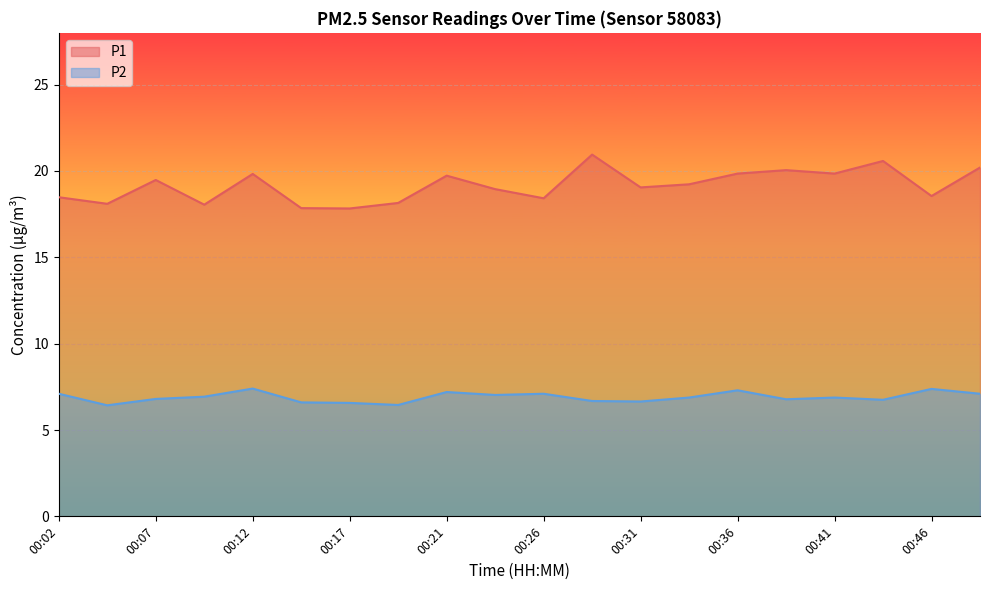

What is the difference between the P2 values at 00:02 and 00:34?

0.2